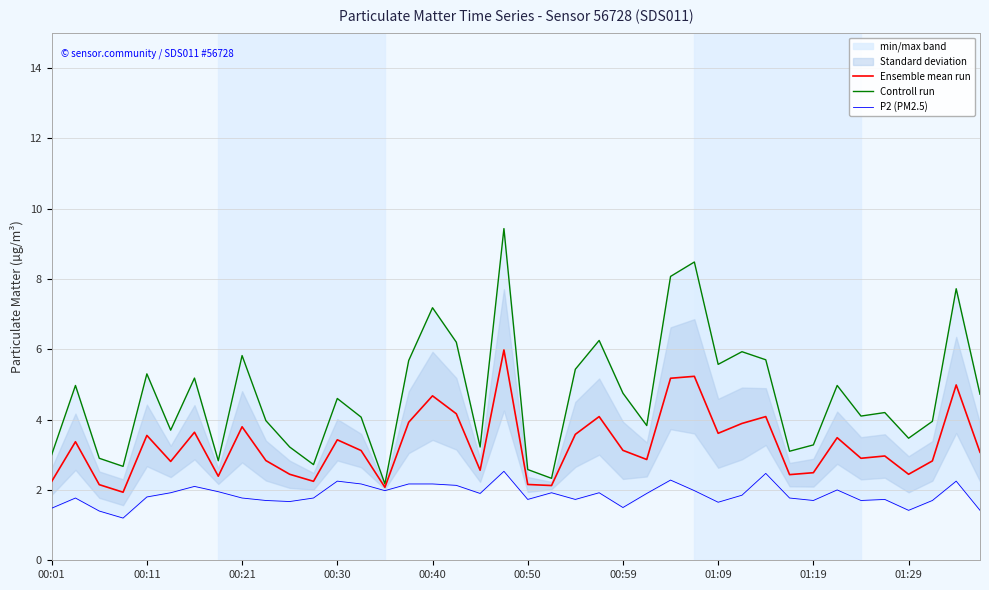

What is the greatest value displayed?

9.4